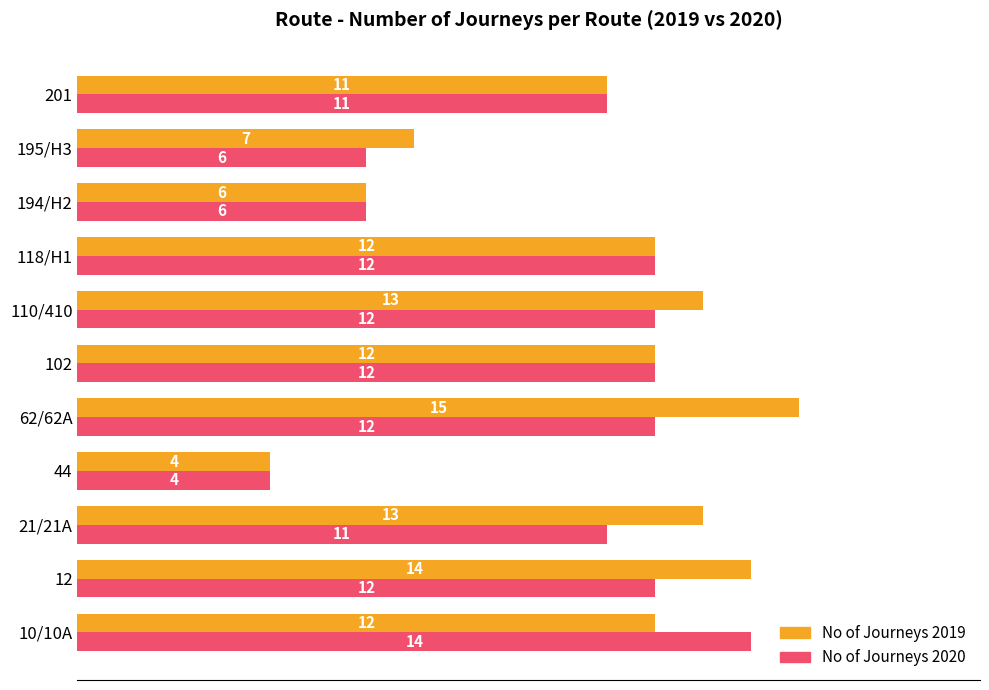

The No of Journeys 2019 series shows 4 at 44. True or false?

True